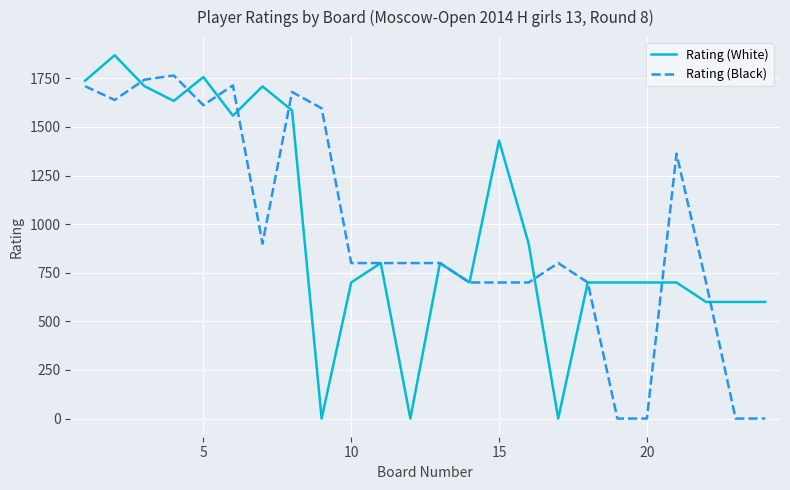

Which series has the widest spread of values?

Rating (White)